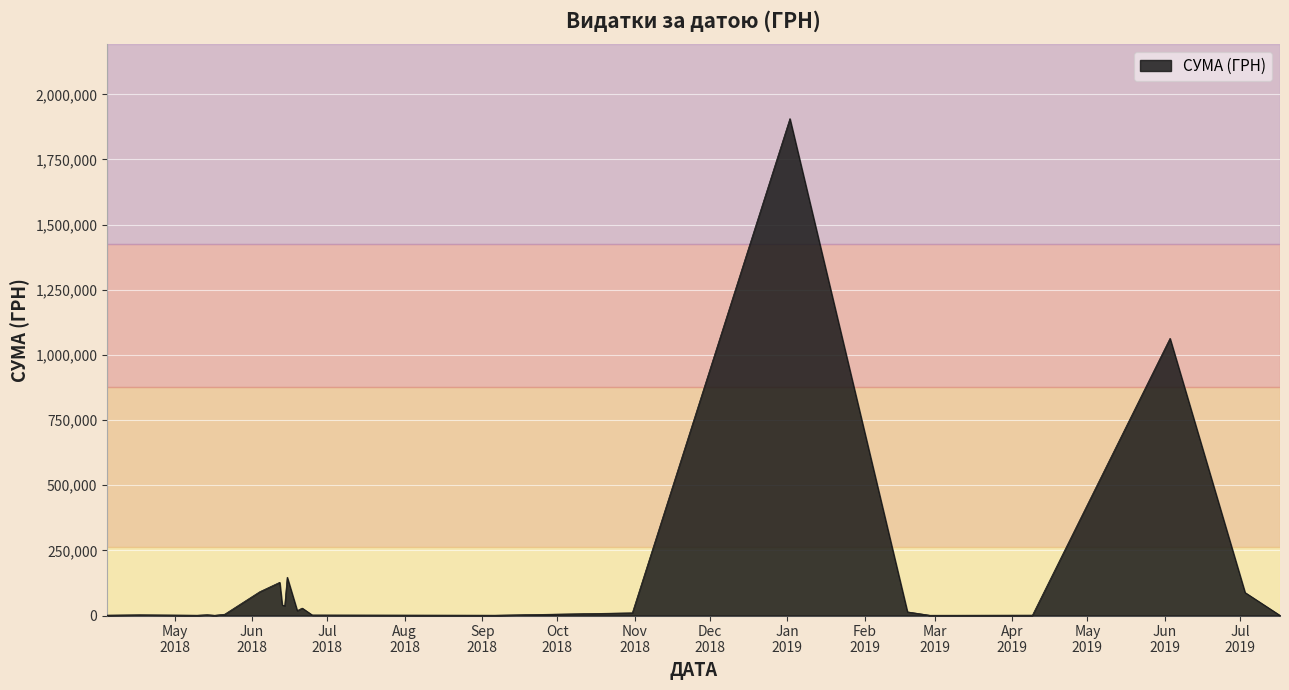

What is the greatest value displayed?

1906806.8